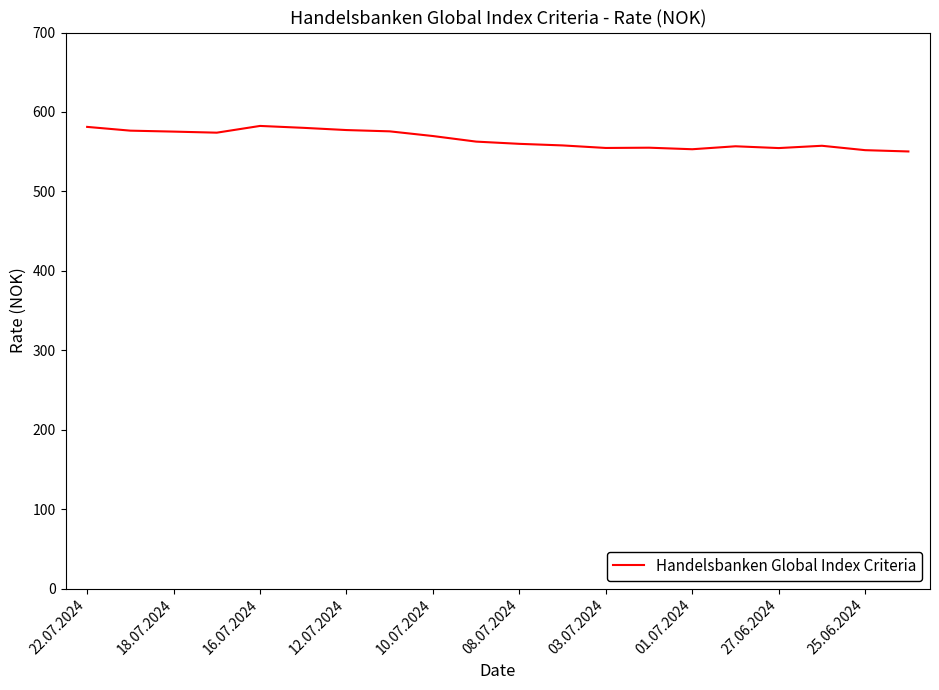

What is the smallest value displayed?

550.3